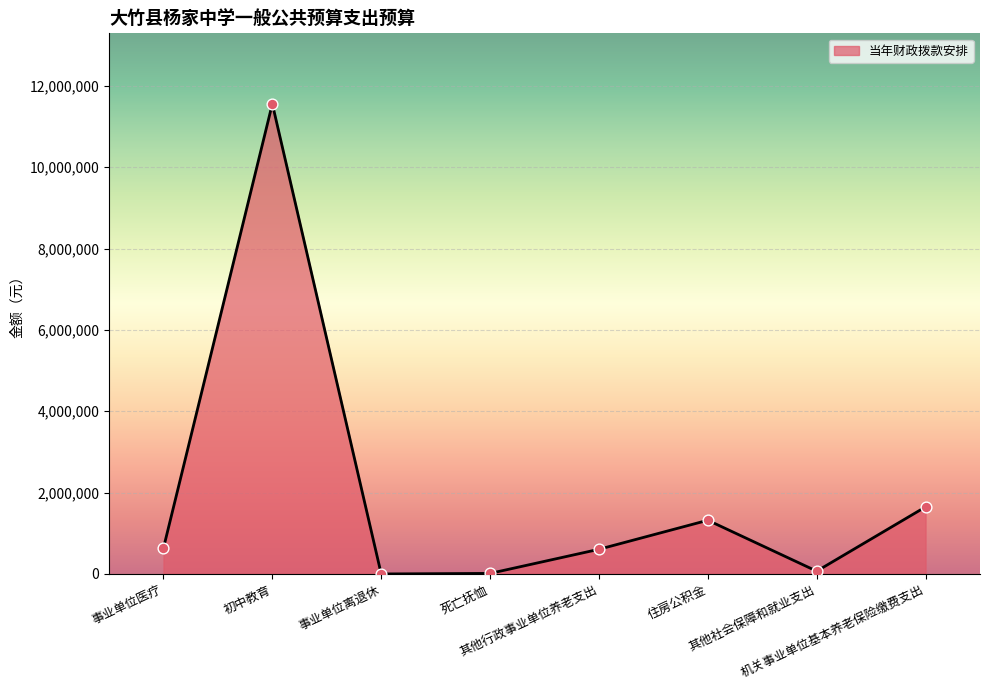

Which has a higher value, 其他社会保障和就业支出 or 初中教育?

初中教育